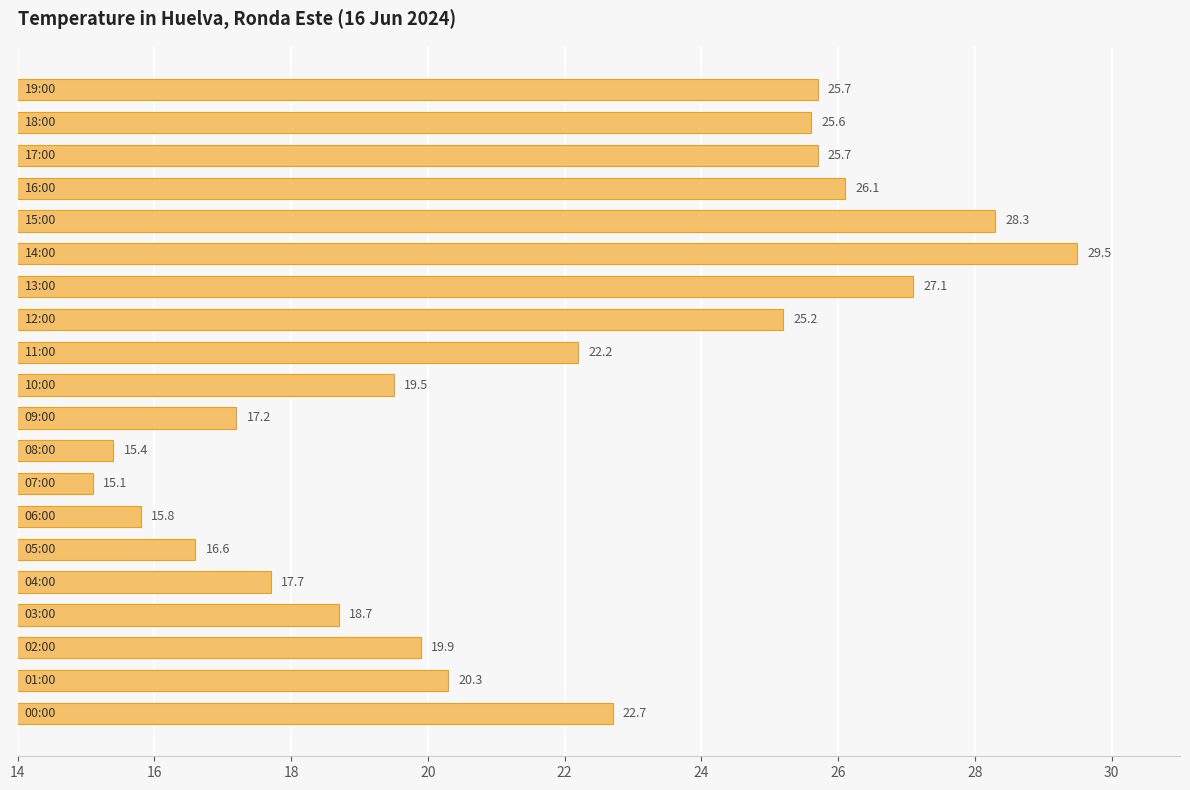

What is the average value?

21.7